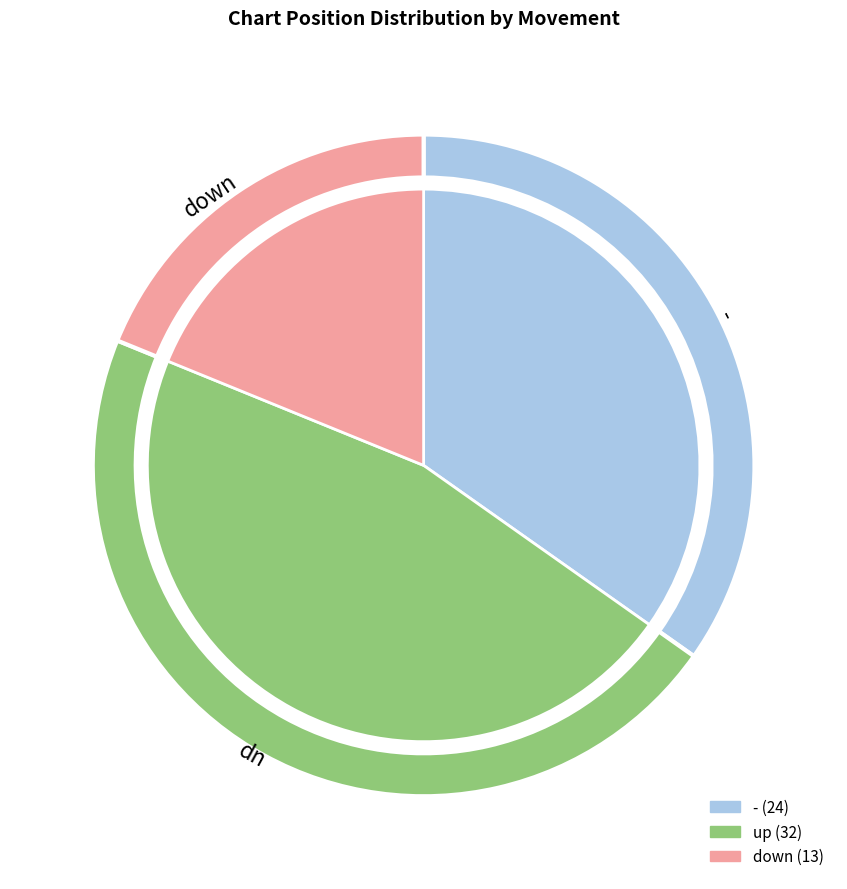

To the nearest percent, what is the difference between the largest and smallest slice percentages?

28%